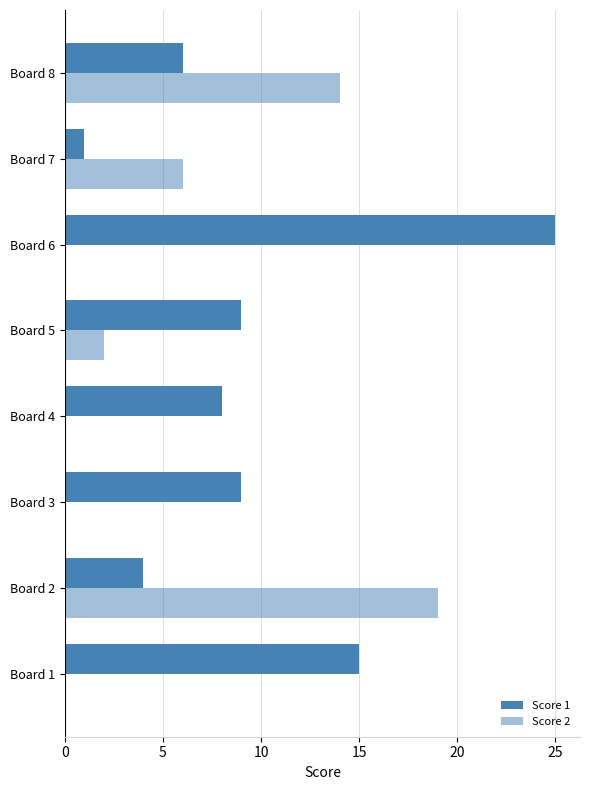

Count the number of data series in this chart.

2